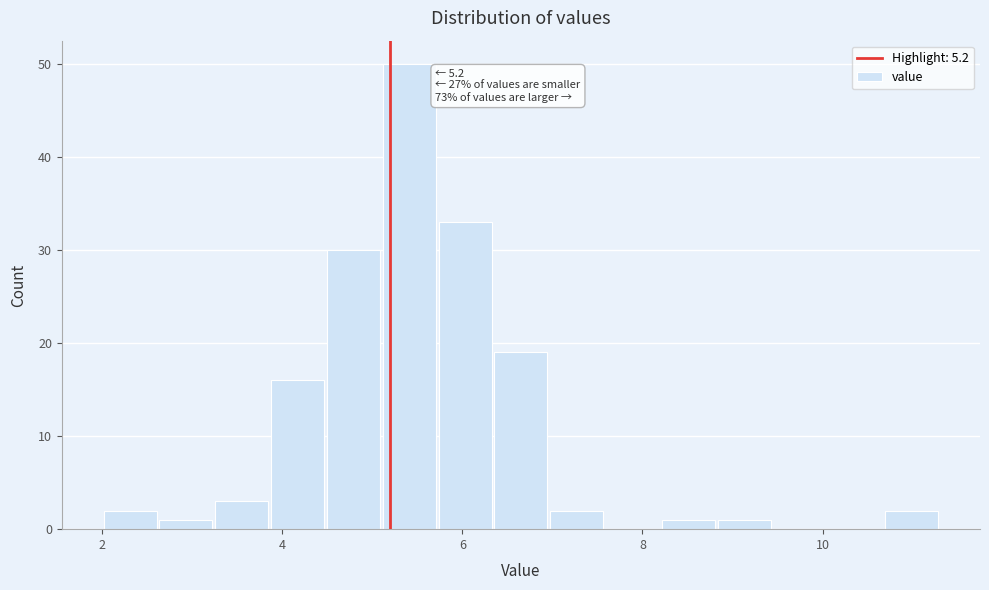

Read against the x-axis, roughly where is the centre of the tallest bar?

5.4